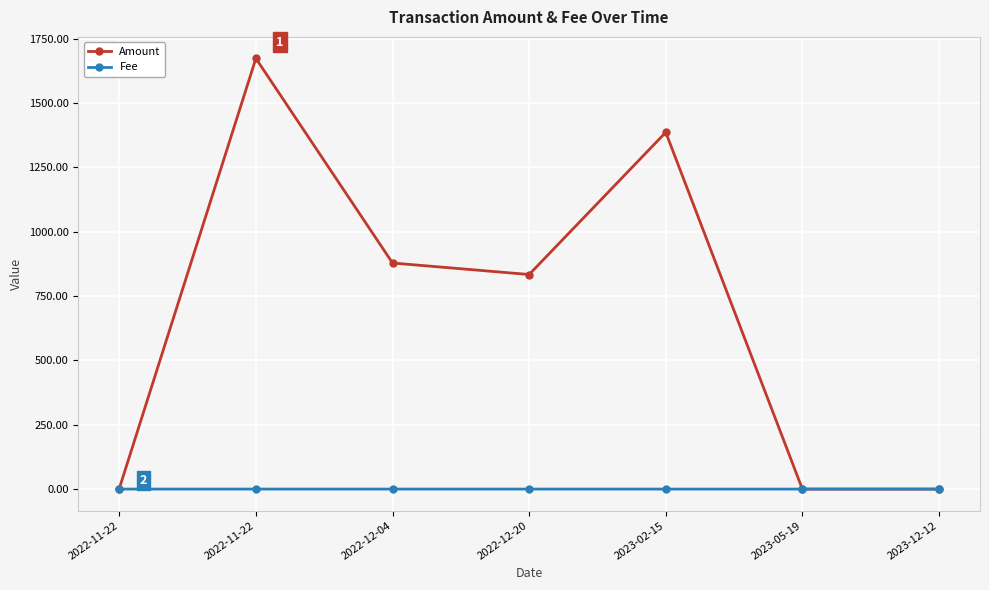

What is the difference between the highest and lowest values at 2022-11-22?

2.0